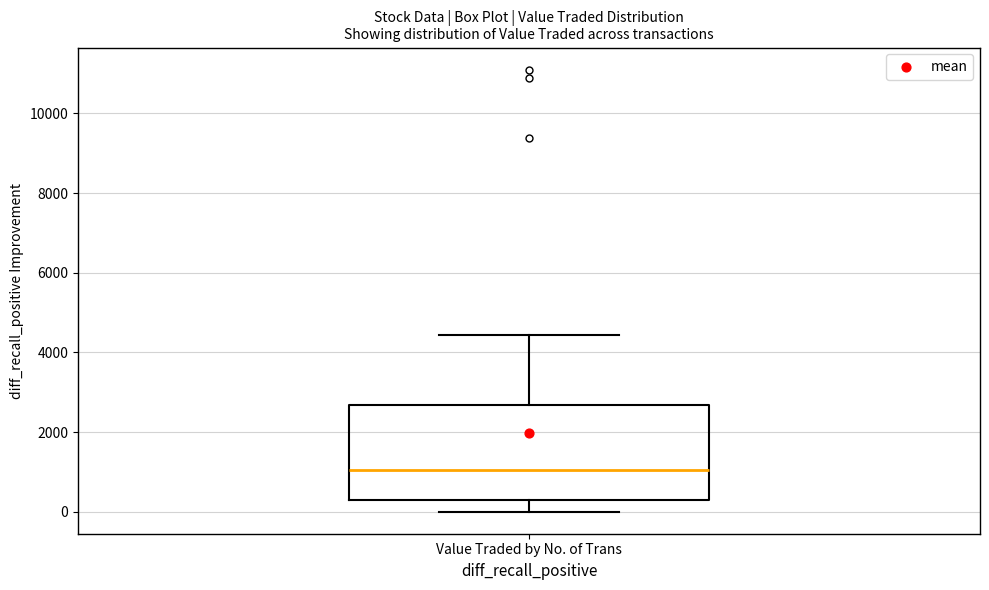

Where does the lower whisker of the box for Value Traded by No. of Trans end on the y-axis? The values are not printed on the chart, so give them approximately, as read against the axis.

0